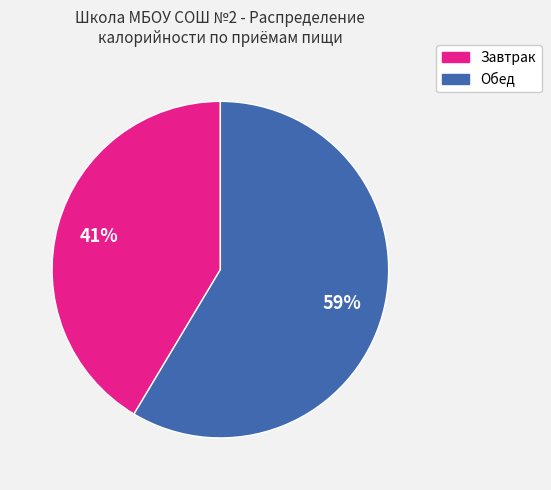

Is the sum of Завтрак and Обед greater than half?

Yes